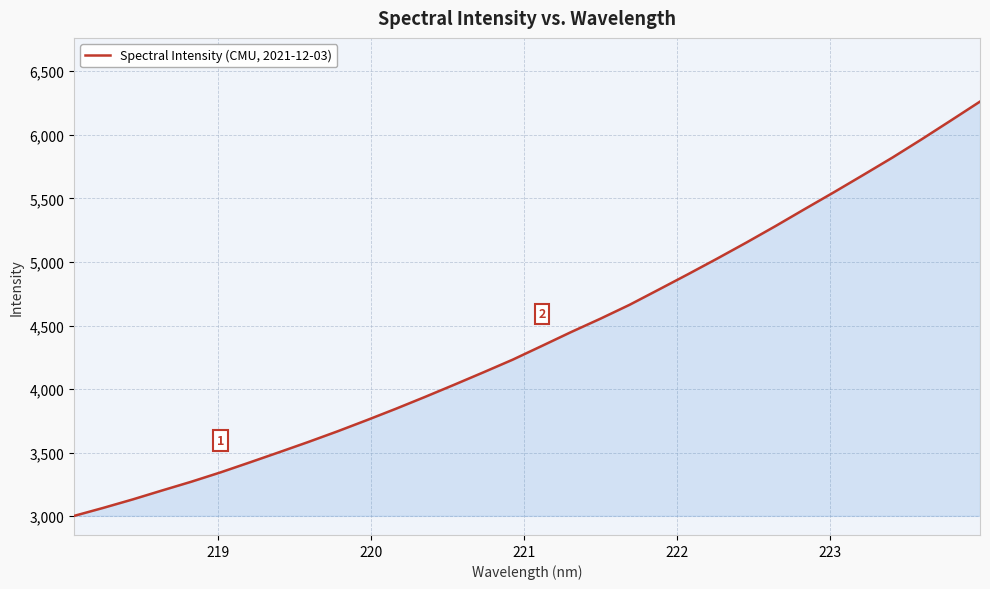

What is the maximum value shown in the chart?

6260.9